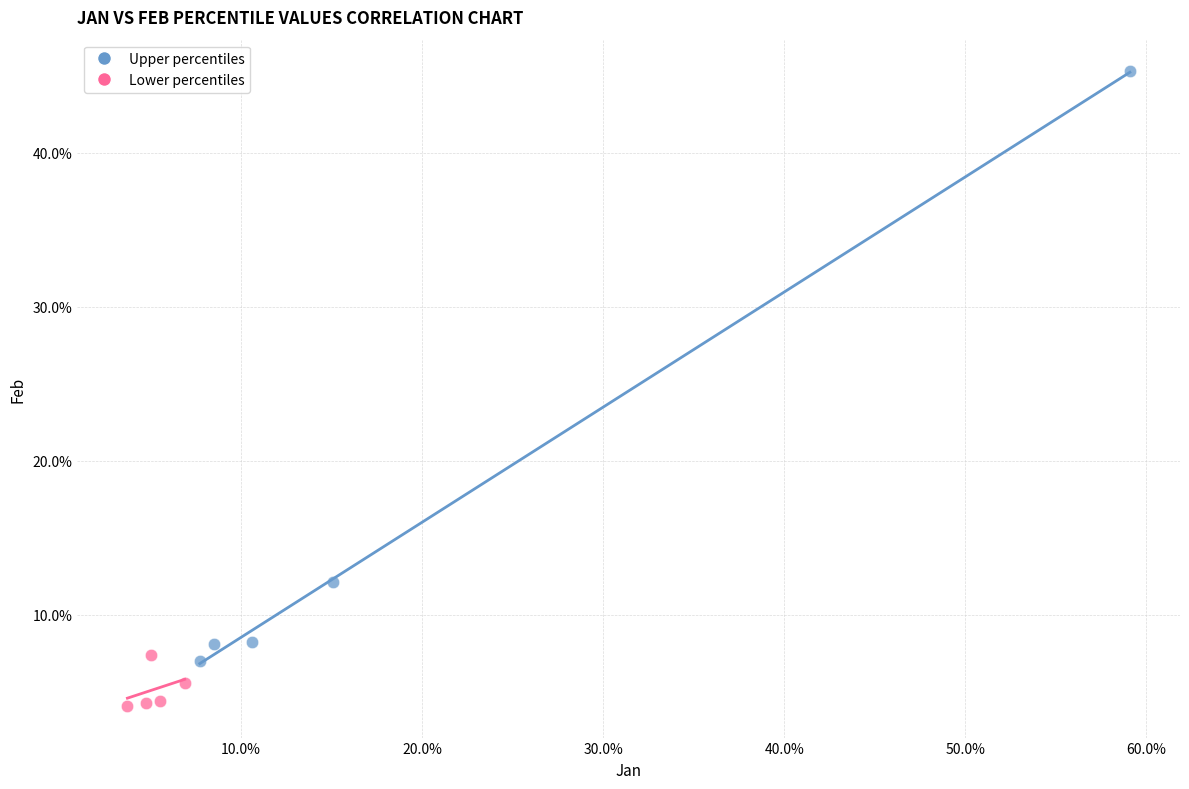

Which series reaches the maximum Y coordinate?

Upper percentiles